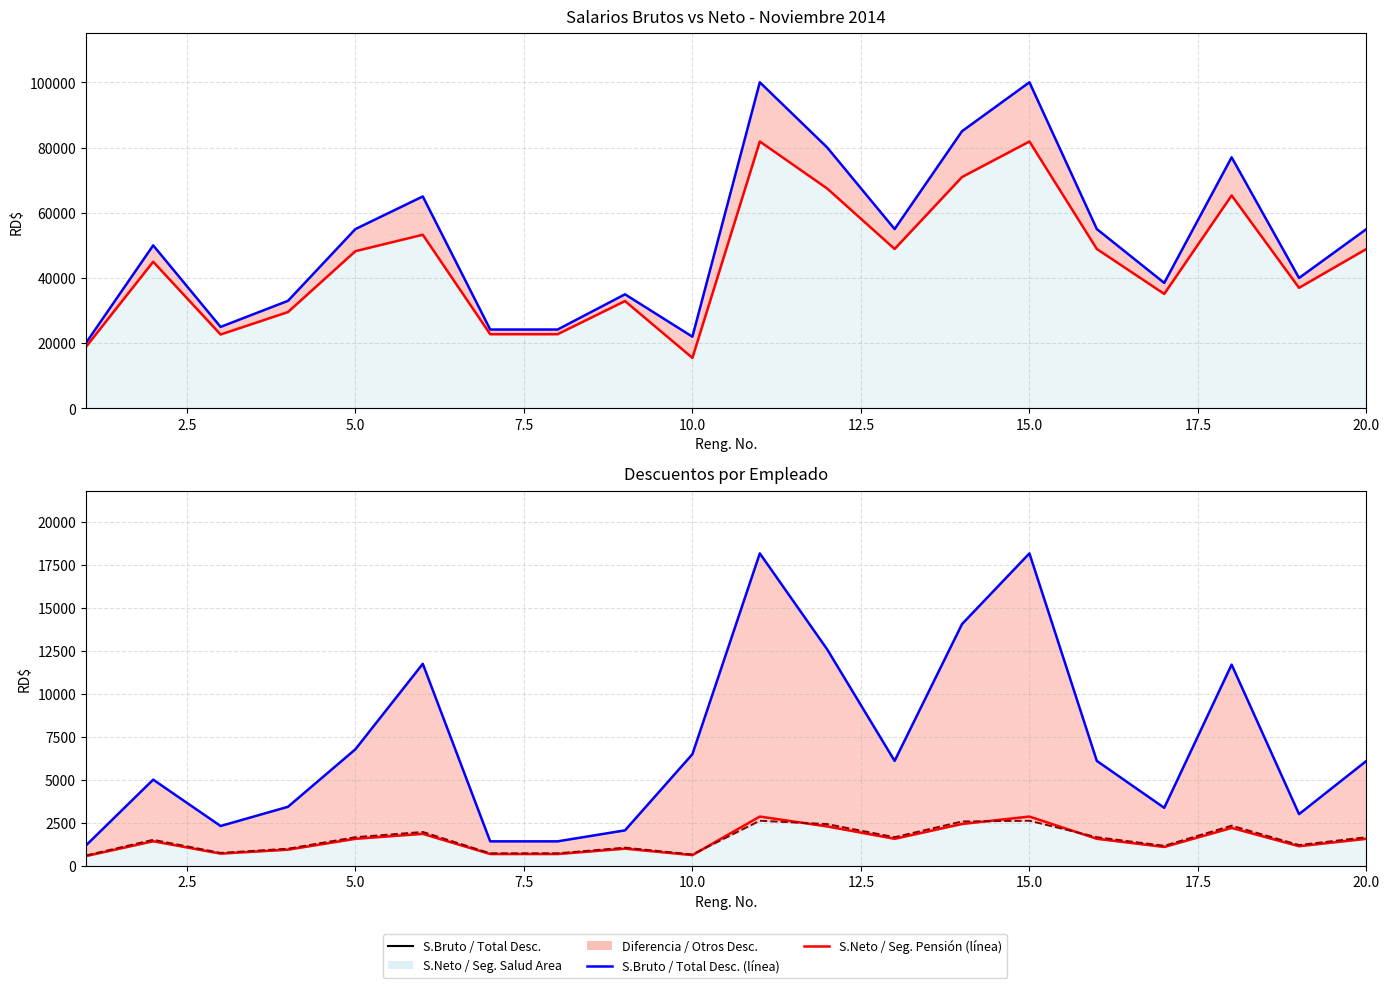

Reading left to right, extract all data points from this chart.

S.Bruto (RD$): 20000.0	50000.0	25000.0	33000.0	55000.0	65000.0	24200.0	24200.0	35000.0	22000.0	100000.0	80000.0	55000.0	85000.0	100000.0	55000.0	38500.0	77000.0	40000.0	55000.0
S.Neto (RD$): 18818.0	44987.3	22679.1	29562.2	48223.4	53259.7	22769.8	22769.8	32931.5	15508.5	81846.5	67424.1	48898.2	70952.5	81846.5	48898.2	35123.0	65307.1	36989.6	48898.2
Total Descuentos: 1182.0	5012.7	2320.9	3437.8	6776.6	11740.3	1430.2	1430.2	2068.5	6491.5	18153.5	12575.9	6101.8	14047.5	18153.5	6101.8	3377.0	11692.9	3010.4	6101.8
Seg. Pensión: 574.0	1435.0	717.5	947.1	1578.5	1865.5	694.5	694.5	1004.5	631.4	2870.0	2296.0	1578.5	2439.5	2870.0	1578.5	1105.0	2209.9	1148.0	1578.5
Seg. Salud: 608.0	1520.0	760.0	1003.2	1672.0	1976.0	735.7	735.7	1064.0	668.8	2628.1	2432.0	1672.0	2584.0	2628.1	1672.0	1170.4	2340.8	1216.0	1672.0